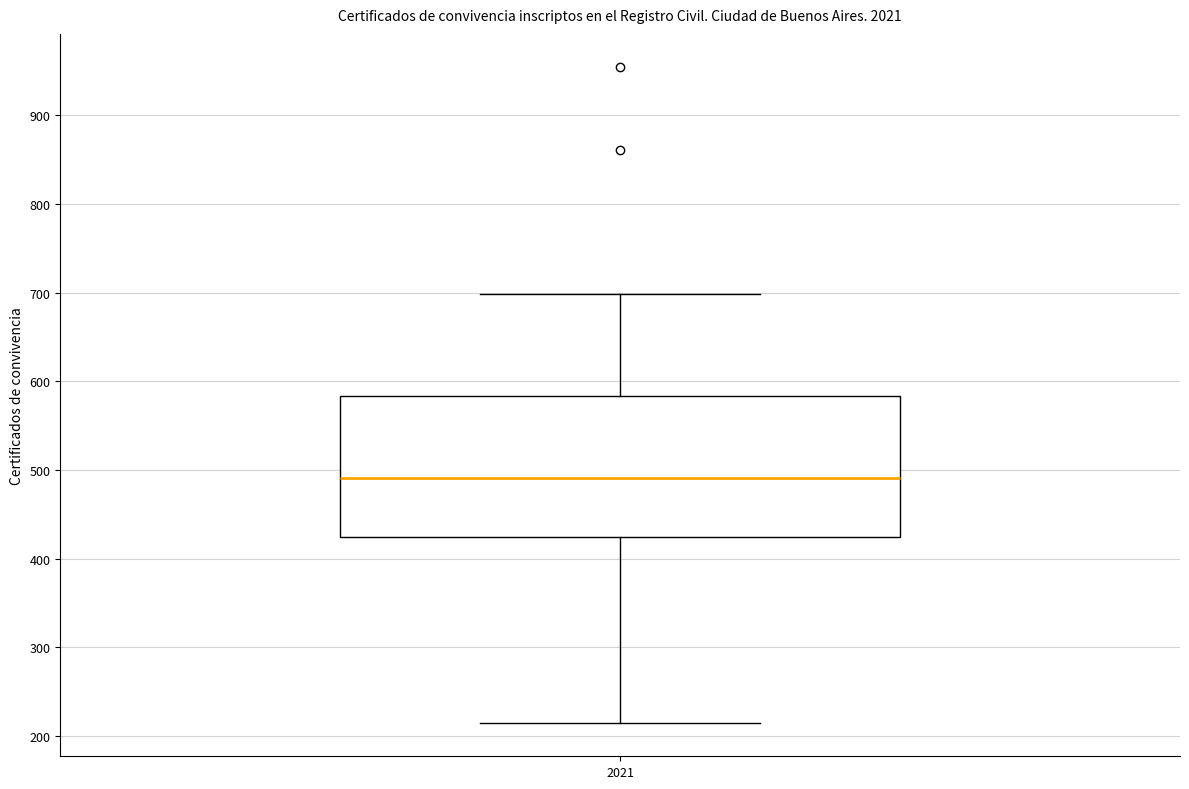

Where does the upper whisker of the box at x = 2021 end on the y-axis? The values are not printed on the chart, so give them approximately, as read against the axis.

700